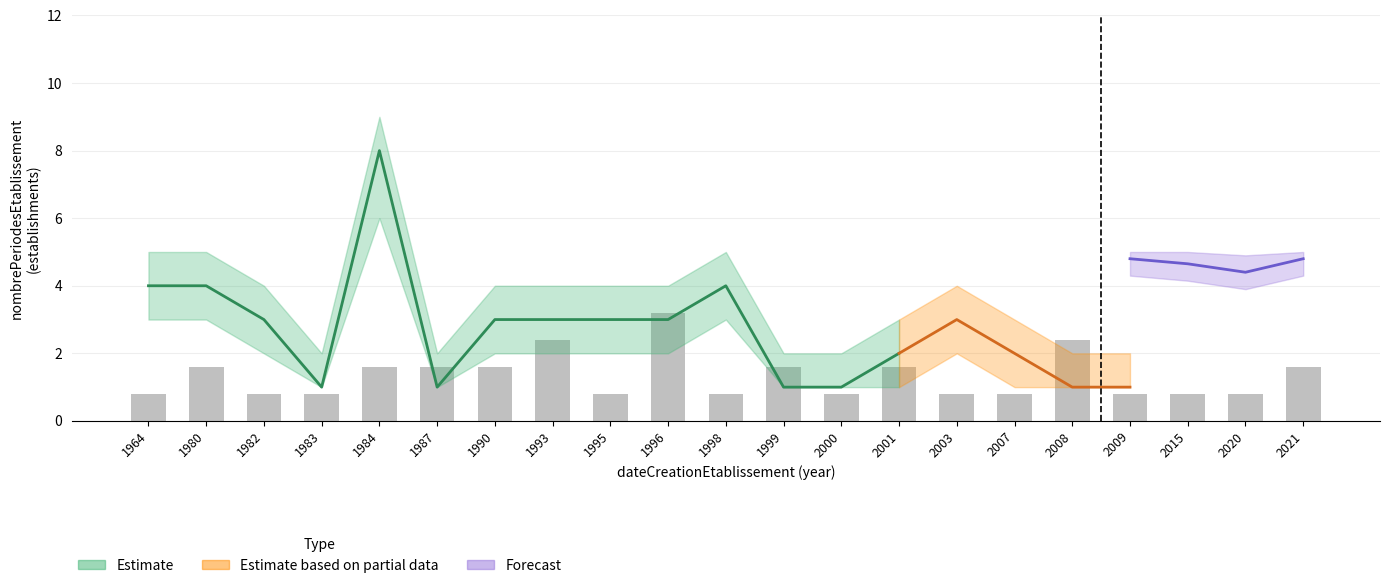

Does the chart contain any negative values?

No